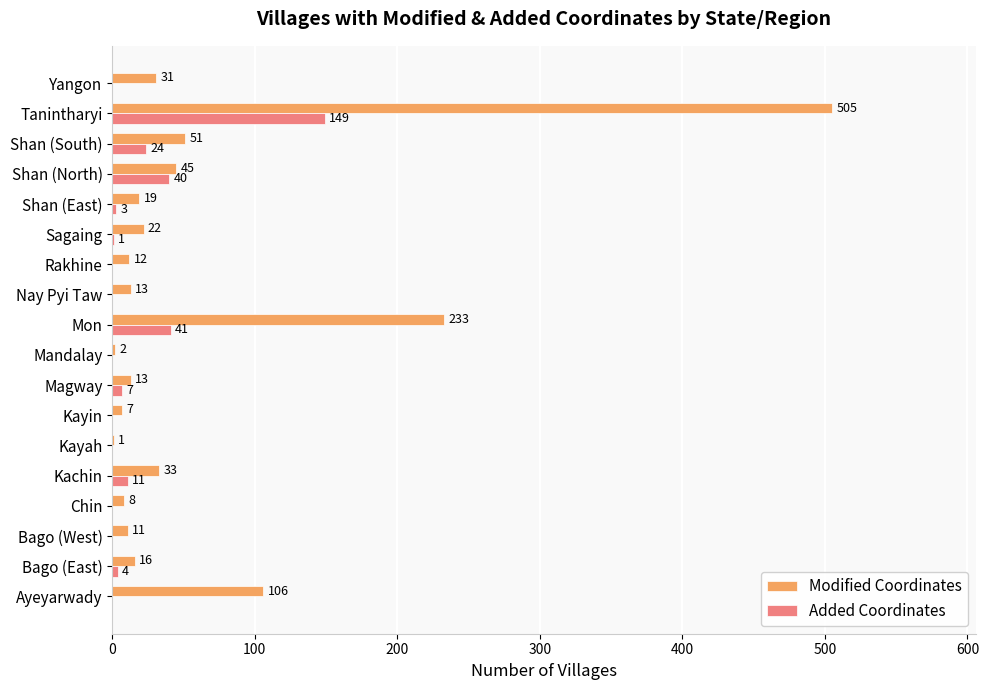

At which category is the sum across all series the highest?

Tanintharyi